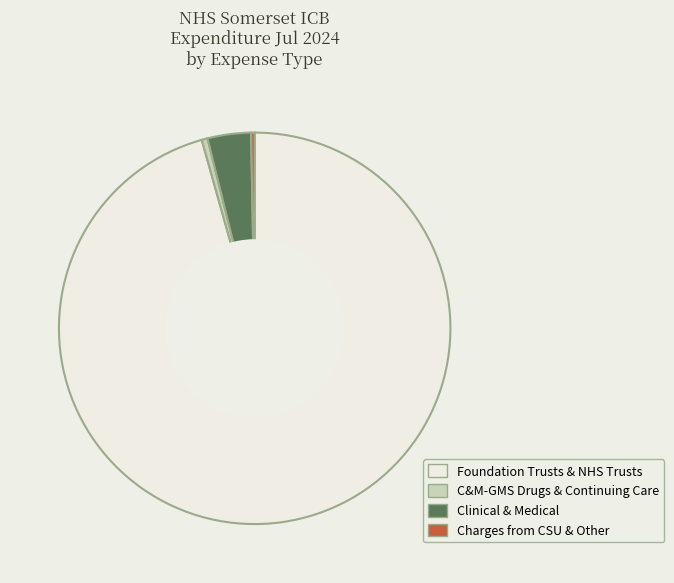

Does Charges from CSU & Other represent more than half of the total?

No